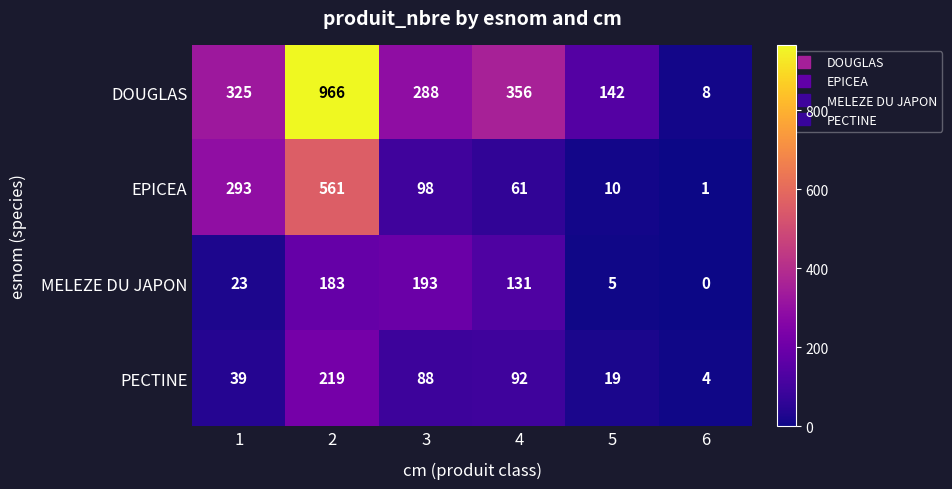

Which series has the widest spread of values?

DOUGLAS